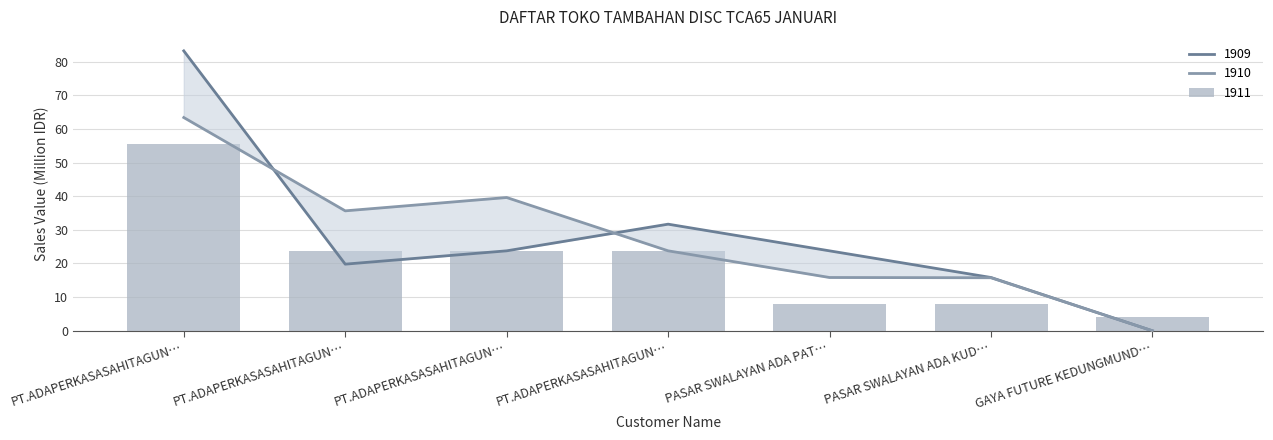

Is it true that 1911 equals 2.5 at GAYA FUTURE KEDUNGMUND…?

False